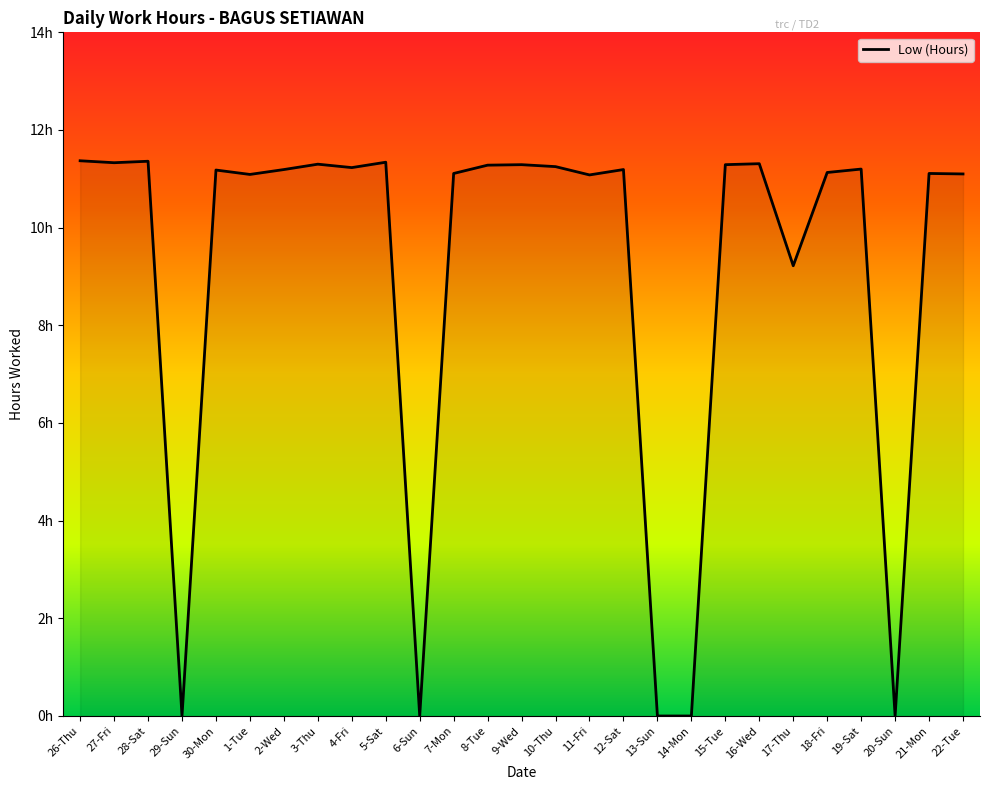

Does the chart display data point markers on the line(s)?

No